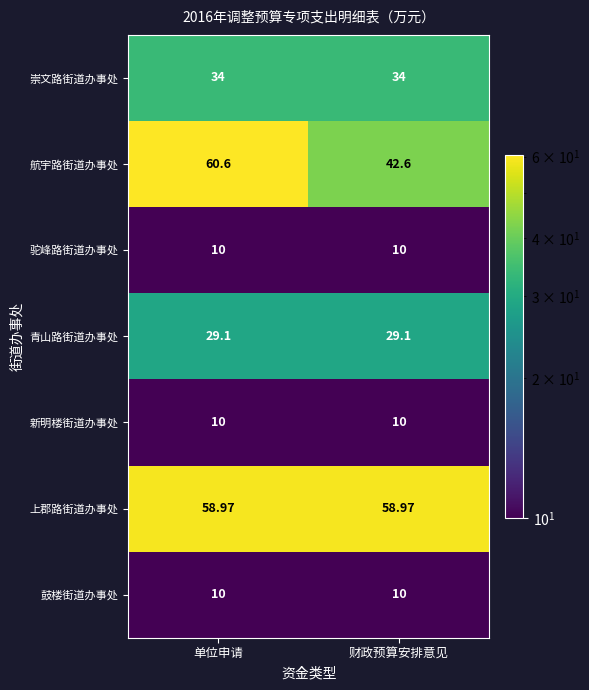

At which category is the sum across all series the highest?

单位申请